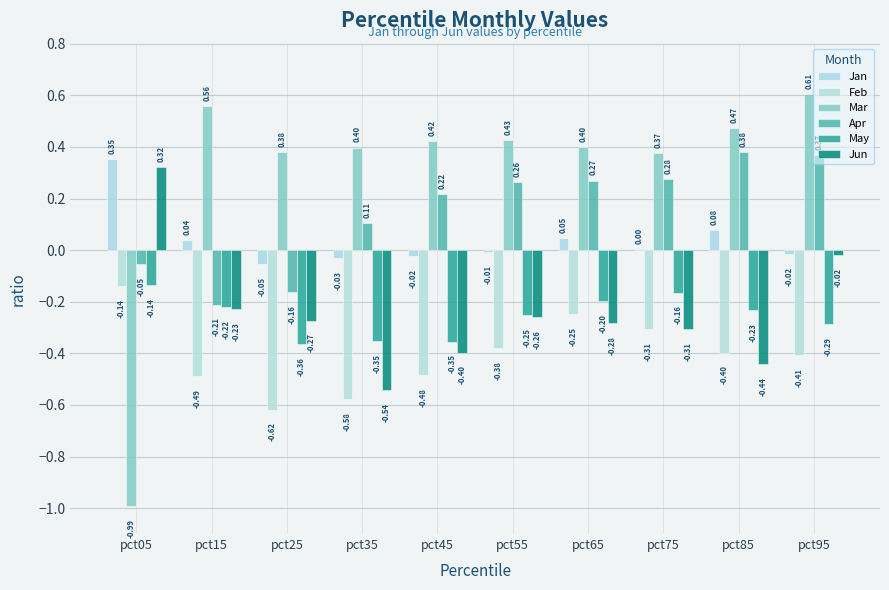

Count the number of data series in this chart.

6